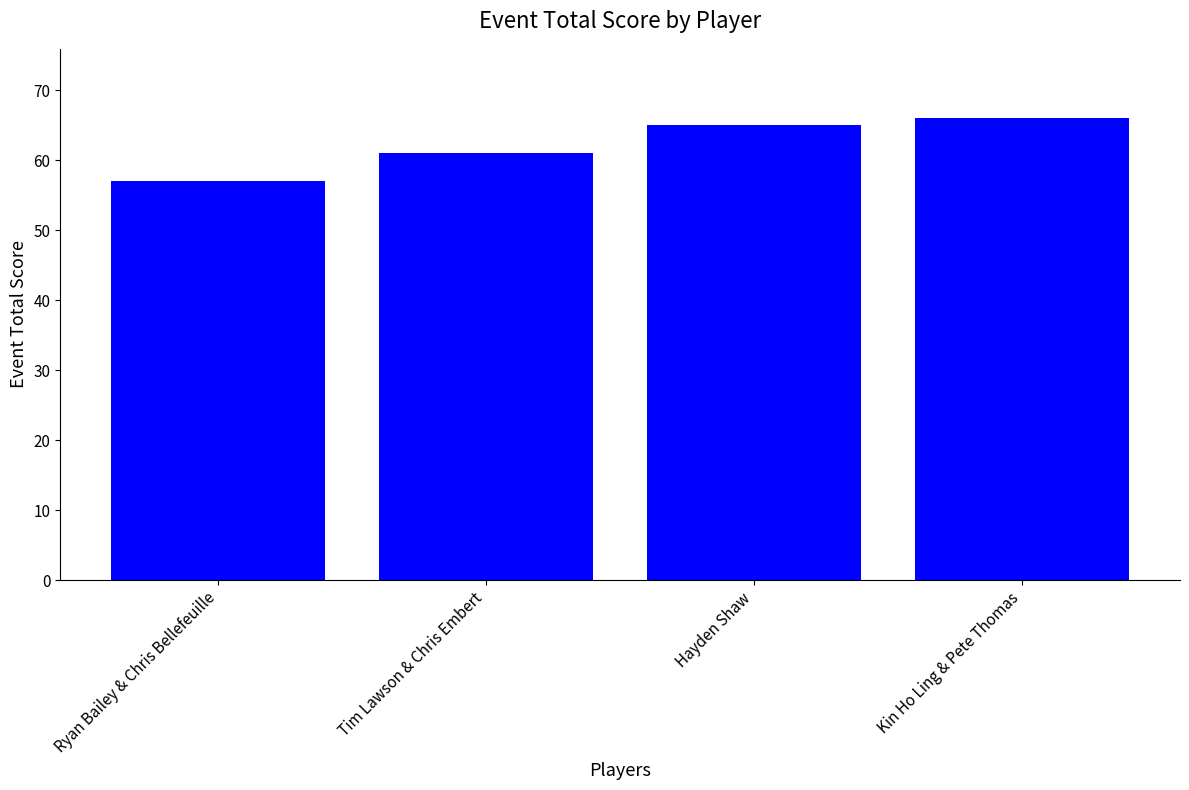

Which category has the highest value across all series?

Kin Ho Ling & Pete Thomas